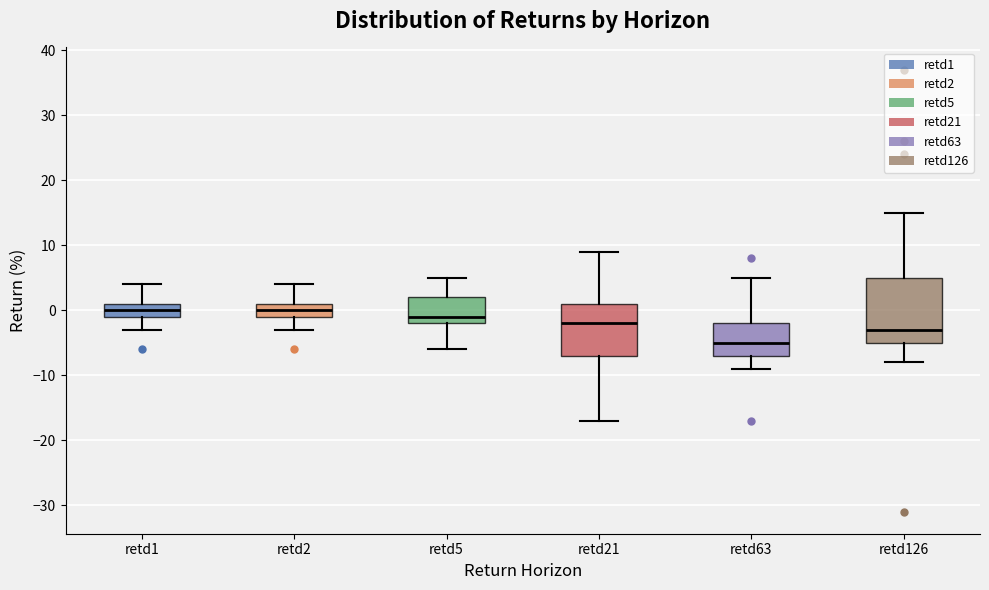

Reading left to right, transcribe this box plot: for each box, give where its median line is, the range the box spans, and where its two whiskers end, as read against the y-axis. The values are not printed on the chart, so give them approximately, as read against the axis.

retd1: median 0, box -1 to 1, whiskers -3 to 4
retd2: median 0, box -1 to 1, whiskers -3 to 4
retd5: median -1, box -2 to 2, whiskers -6 to 5
retd21: median -2, box -7 to 1, whiskers -17 to 9
retd63: median -5, box -7 to -2, whiskers -9 to 5
retd126: median -3, box -5 to 5, whiskers -8 to 15